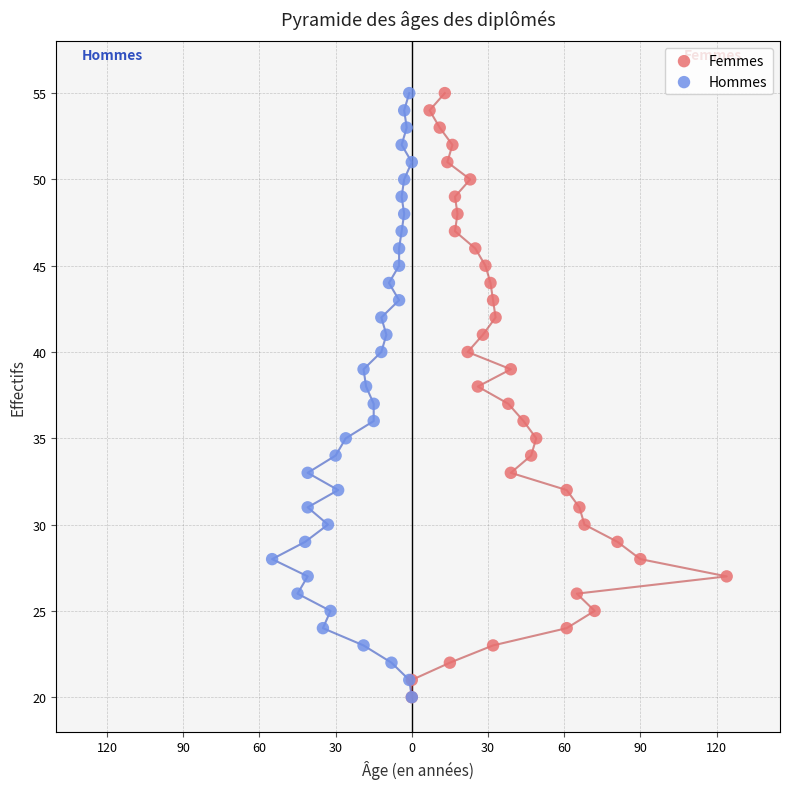

What are all the series names shown in the legend?

Femmes, Hommes